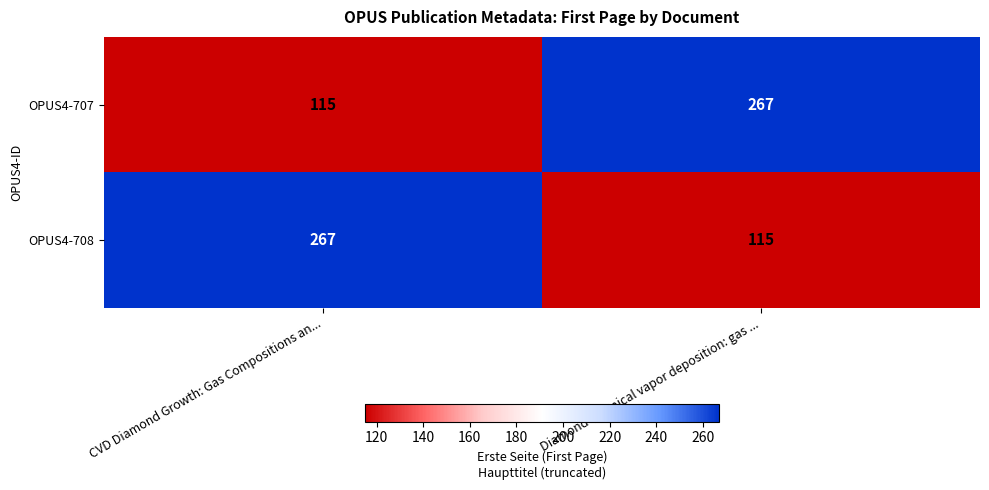

At how many categories does at least one series exceed 146?

2